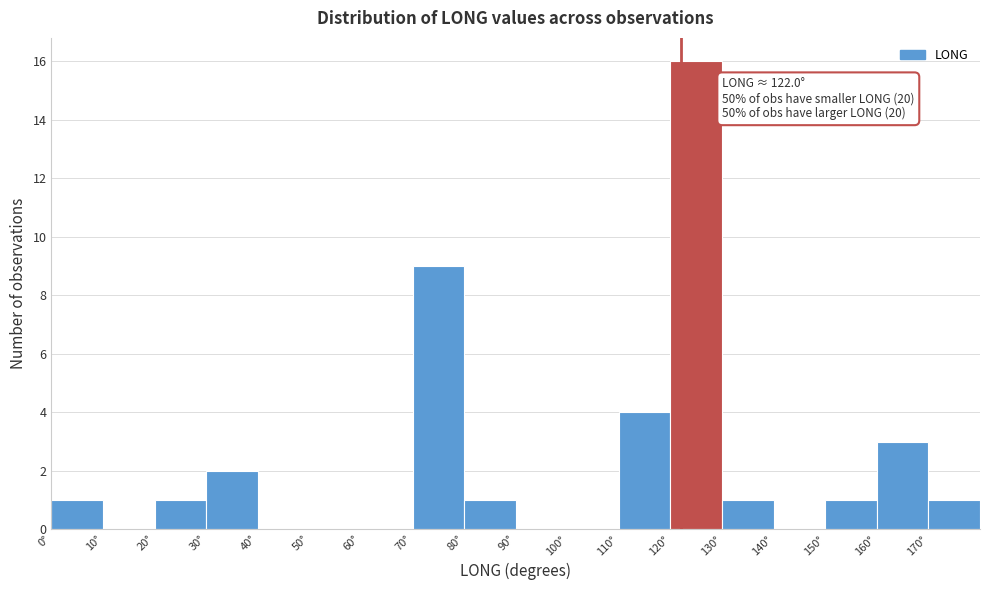

Which range on the x-axis has the tallest bar?

120 to 130